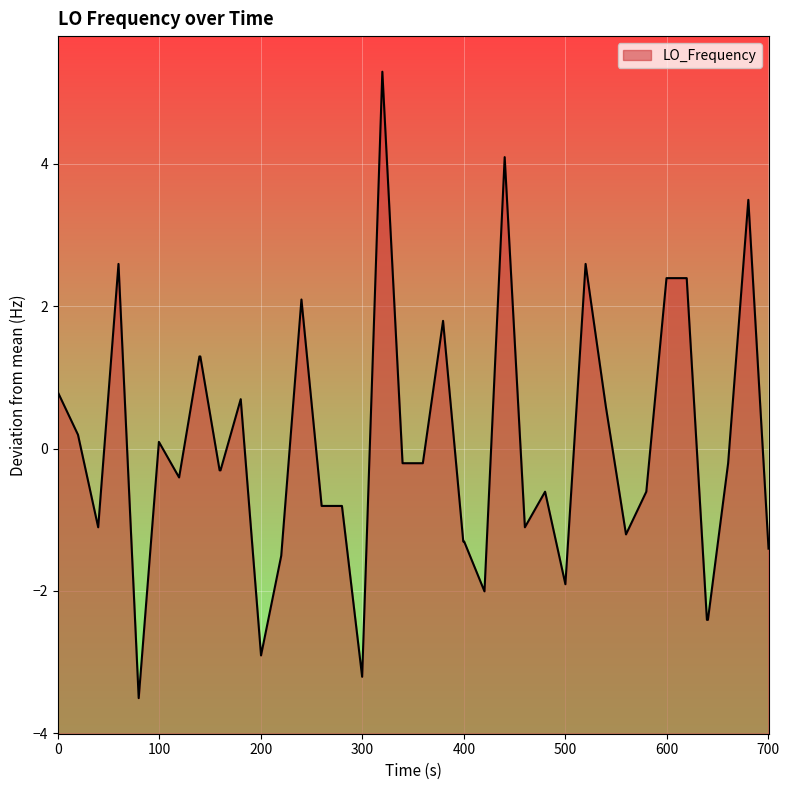

What is the greatest value displayed?

5.3